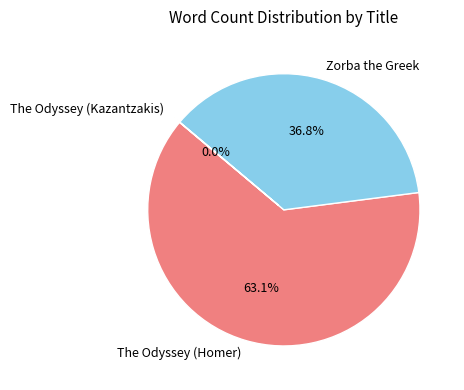

How much of the chart is everything except Zorba the Greek?

63.2%